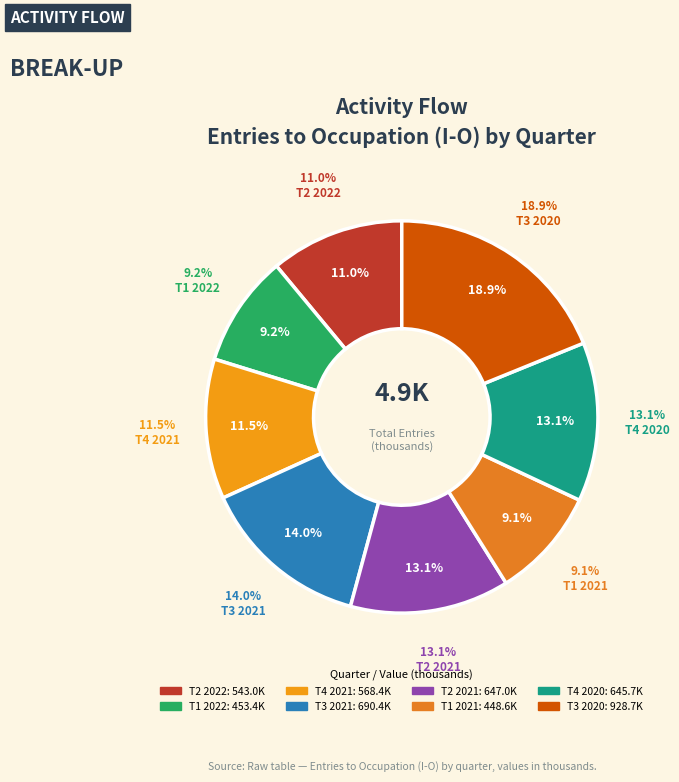

To the nearest percent, what portion does T4 2020 represent?

13%